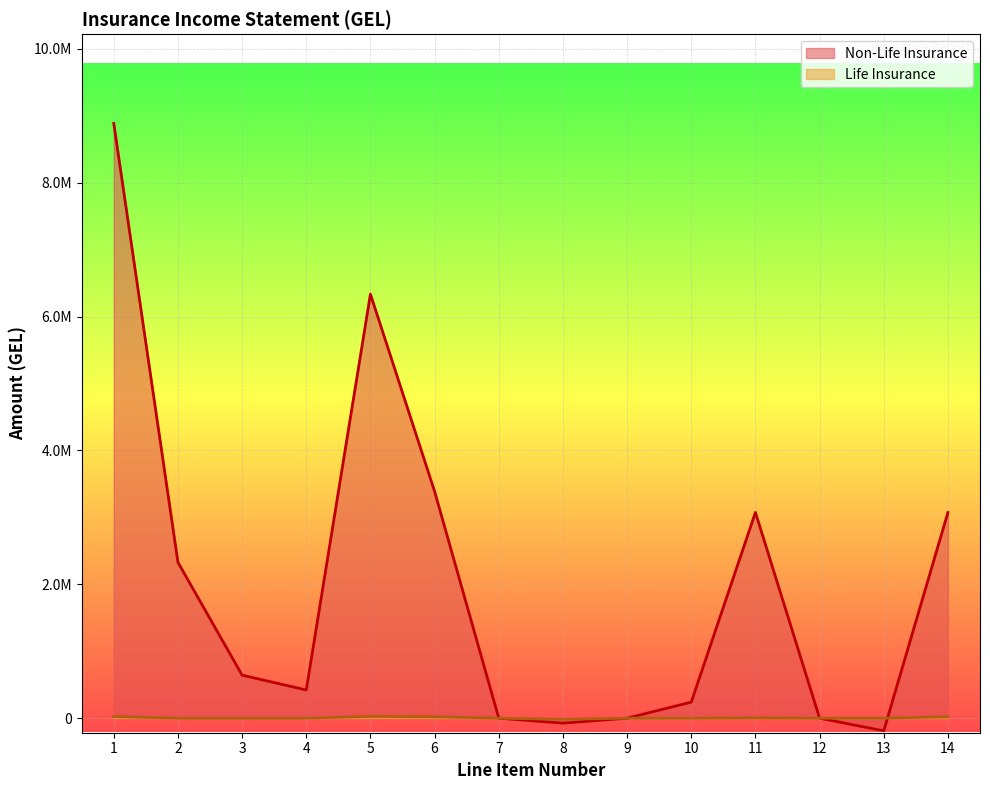

What is the average value of the Non-Life Insurance series?

2008688.1